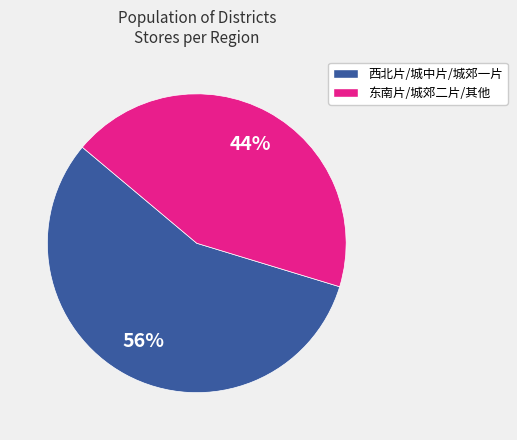

Is there a majority slice in this chart?

Yes